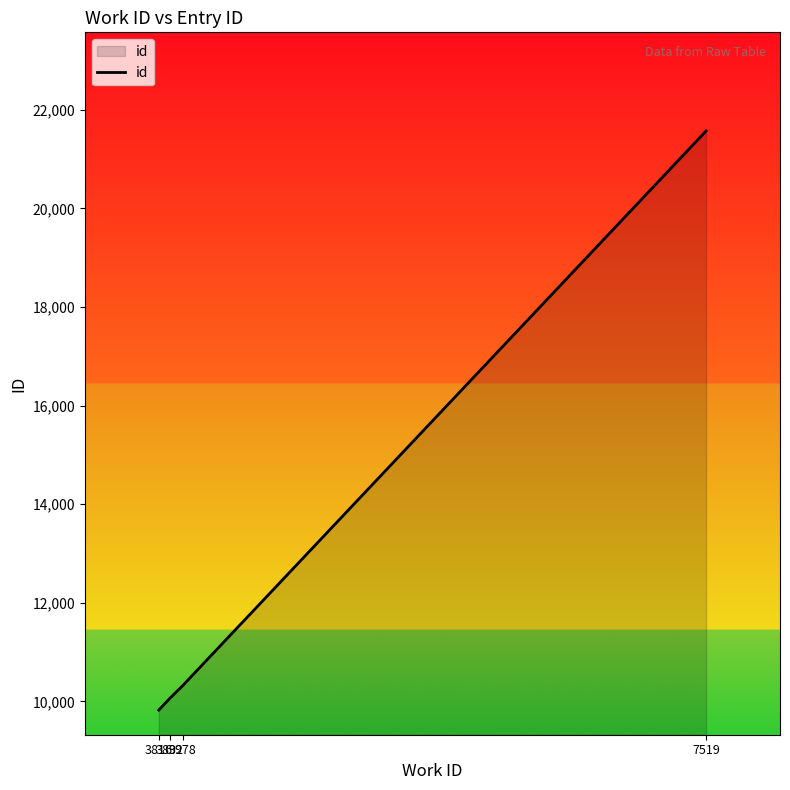

Which category has the highest value across all series?

7519